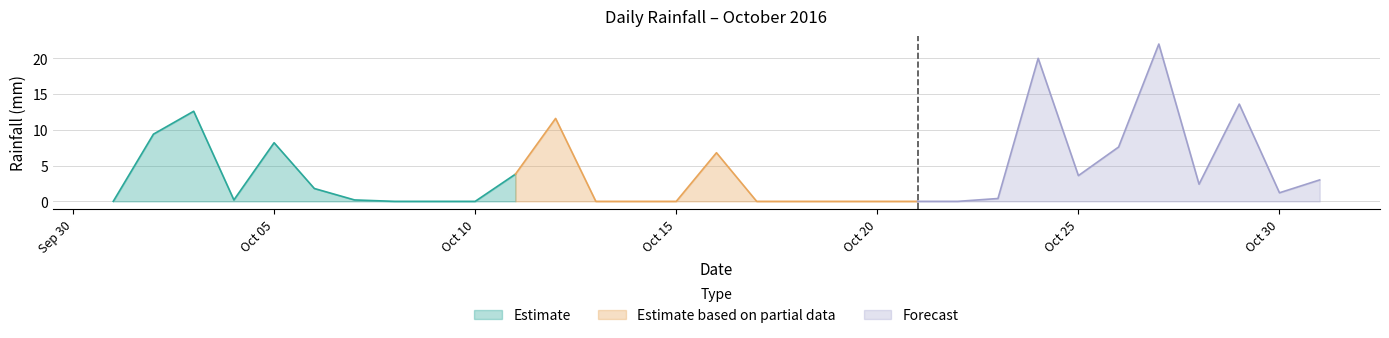

How many values exceed 0?

18